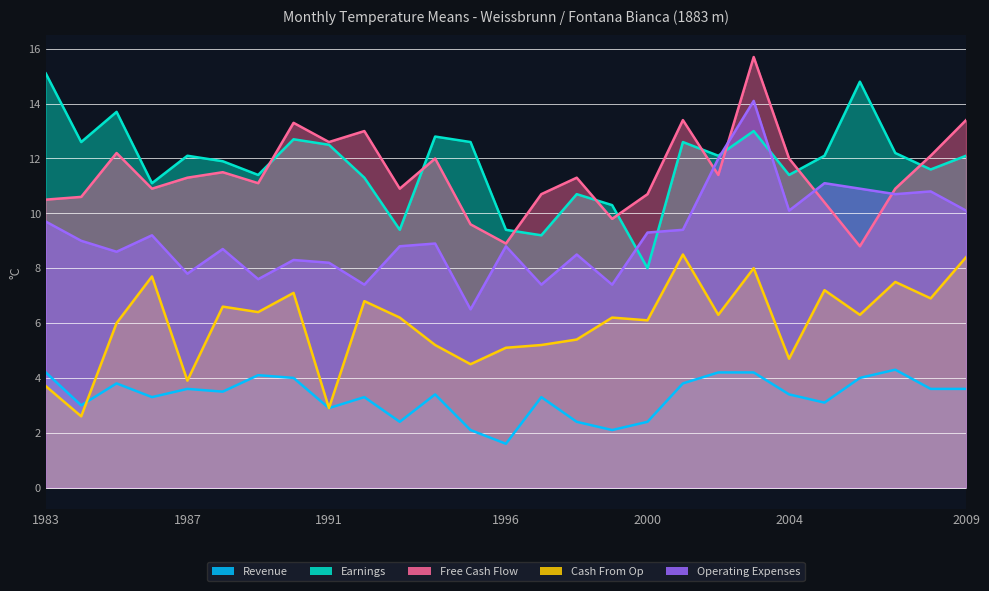

What is the difference between the maximum and minimum values in the Operating Expenses (JUN) series?

7.6